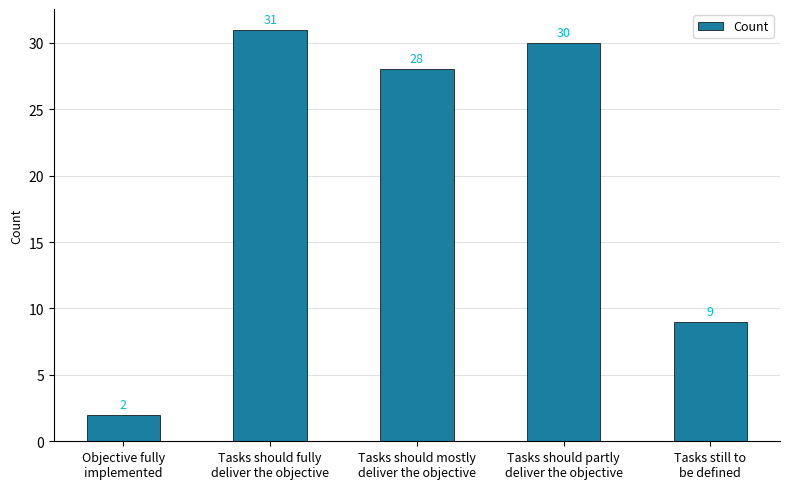

What is the smallest value displayed?

2